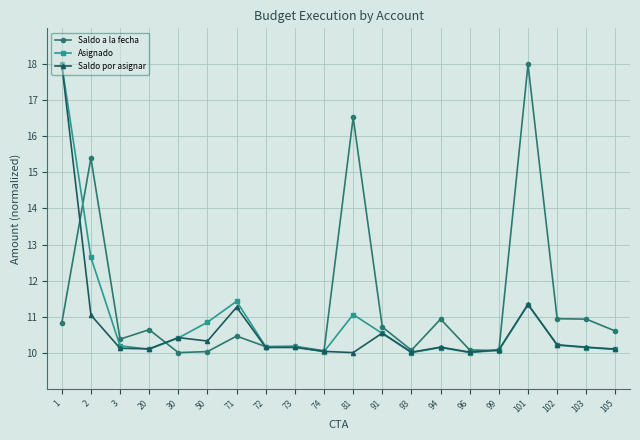

What is the difference between the highest and lowest values at 2?

4.4